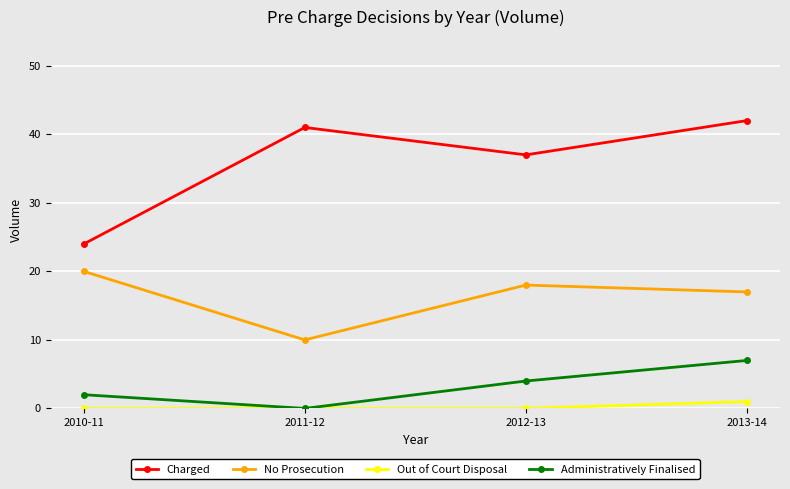

Which series has the largest total across all categories?

Charged